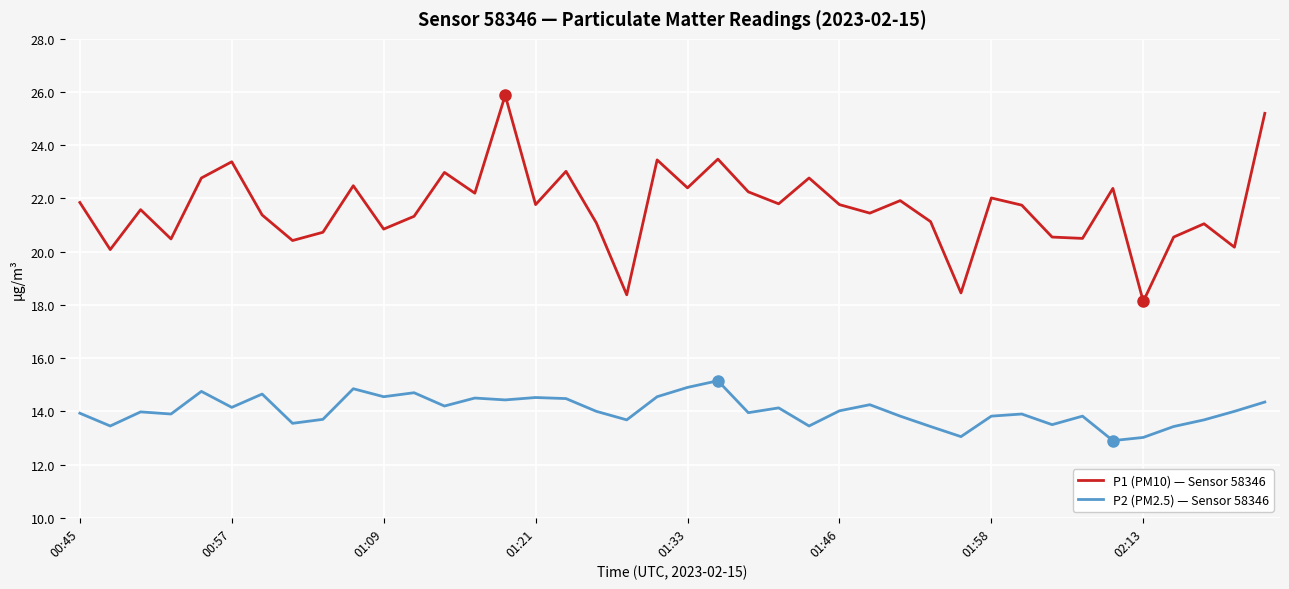

What is the maximum value shown in the chart?

25.9